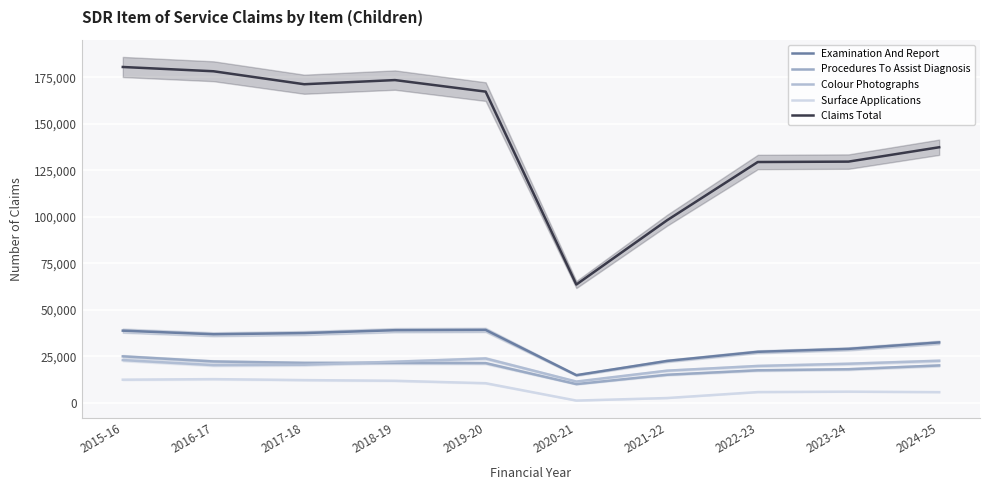

What position from the left is 2024-25?

10